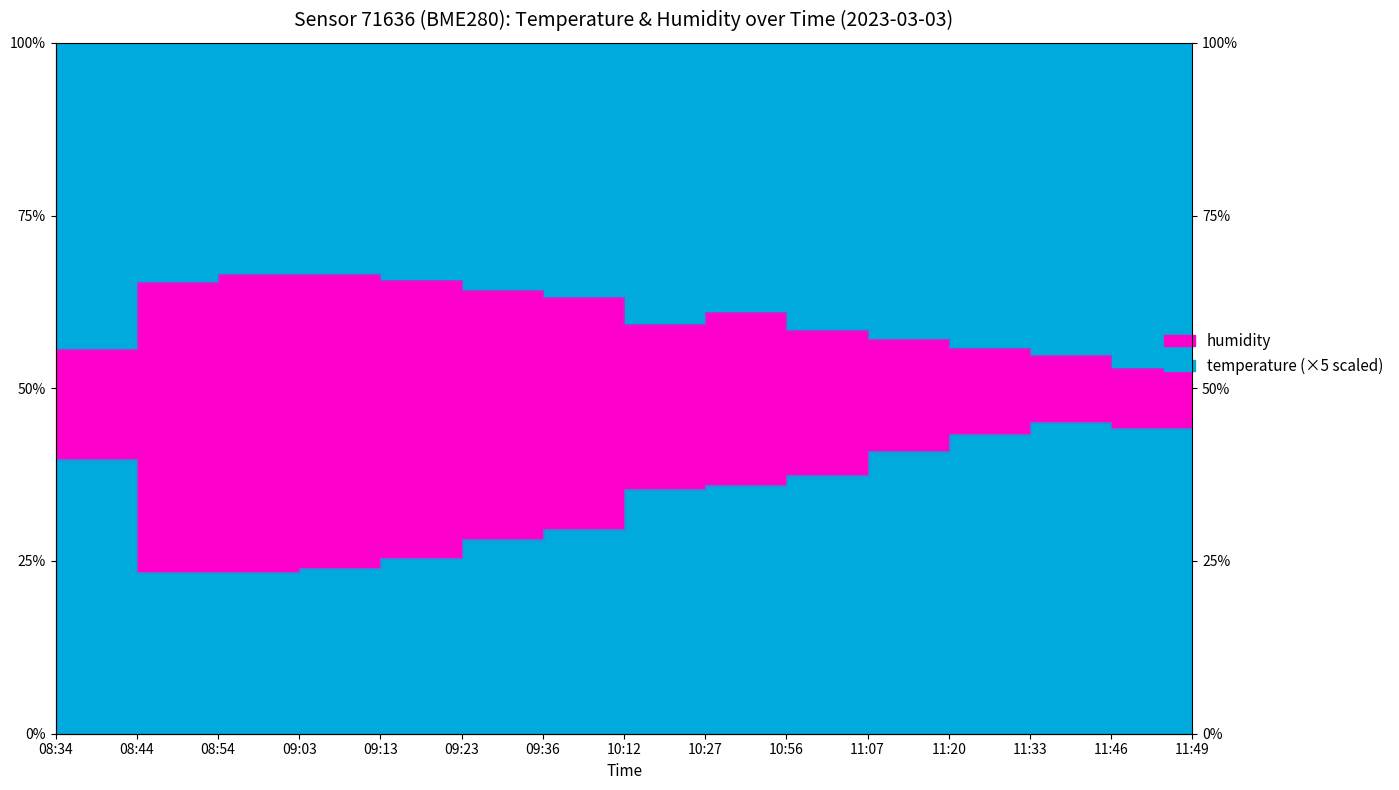

What is the difference between the temperature values at 09:03 and 10:27?

12.1